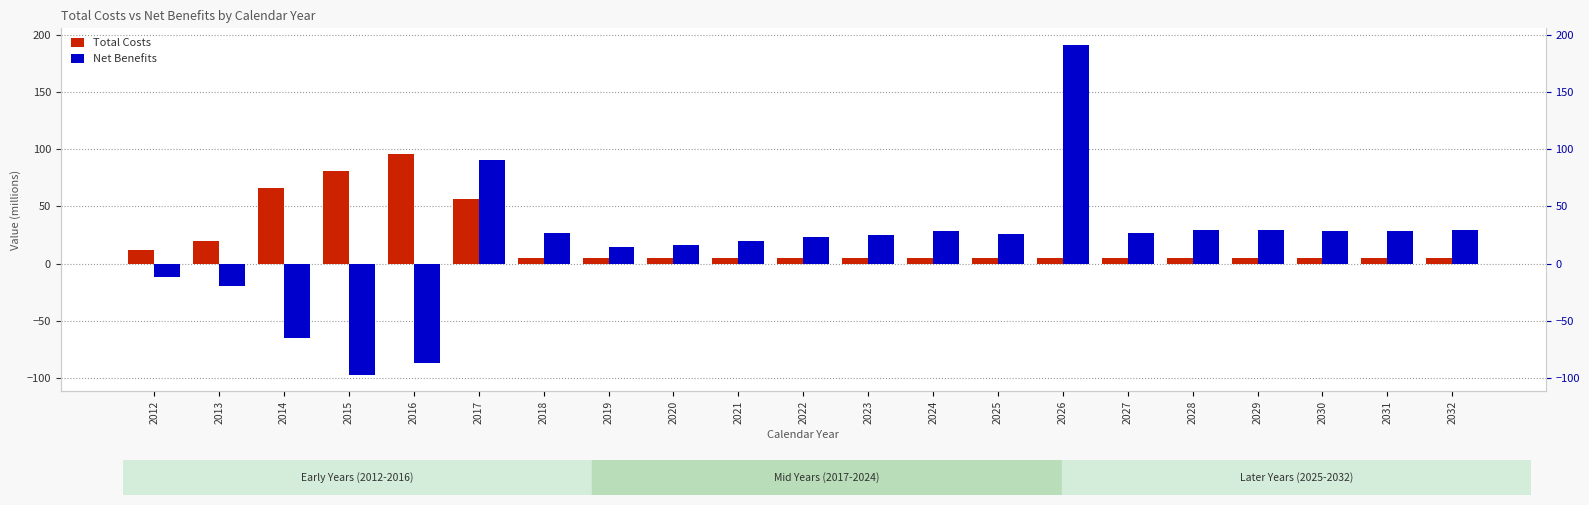

Reading left to right, transcribe all the data shown in this chart.

Total Costs: 2012=11.4	2013=20.0	2014=65.7	2015=80.9	2016=95.6	2017=56.7	2018=5.0	2019=5.0	2020=5.0	2021=5.0	2022=5.0	2023=5.0	2024=5.0	2025=5.0	2026=5.0	2027=5.0	2028=5.0	2029=5.0	2030=5.0	2031=5.0	2032=5.0
Net Benefits: 2012=-11.4	2013=-20.0	2014=-65.0	2015=-97.4	2016=-87.4	2017=90.5	2018=26.7	2019=14.8	2020=16.4	2021=20.0	2022=23.6	2023=24.6	2024=28.1	2025=25.9	2026=191.4	2027=26.4	2028=29.7	2029=29.0	2030=28.5	2031=28.5	2032=29.5